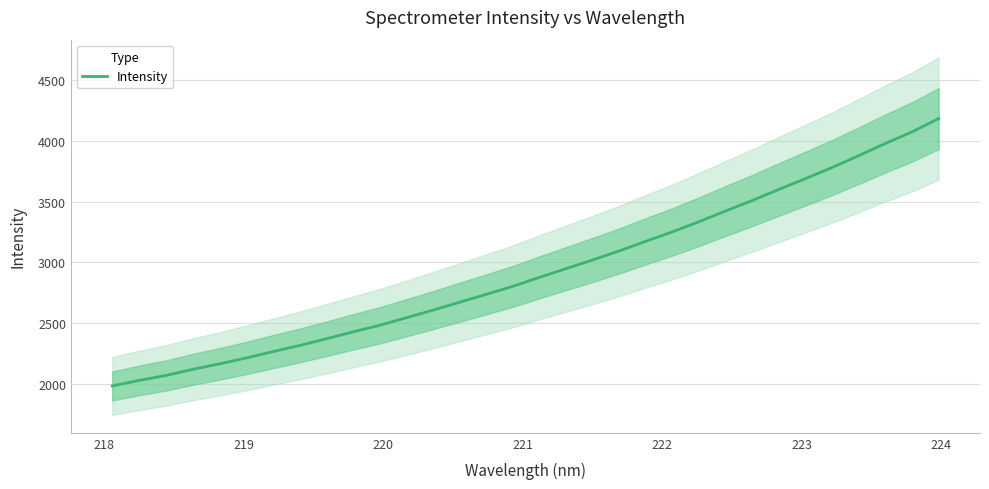

Does the chart have visible grid lines?

Yes